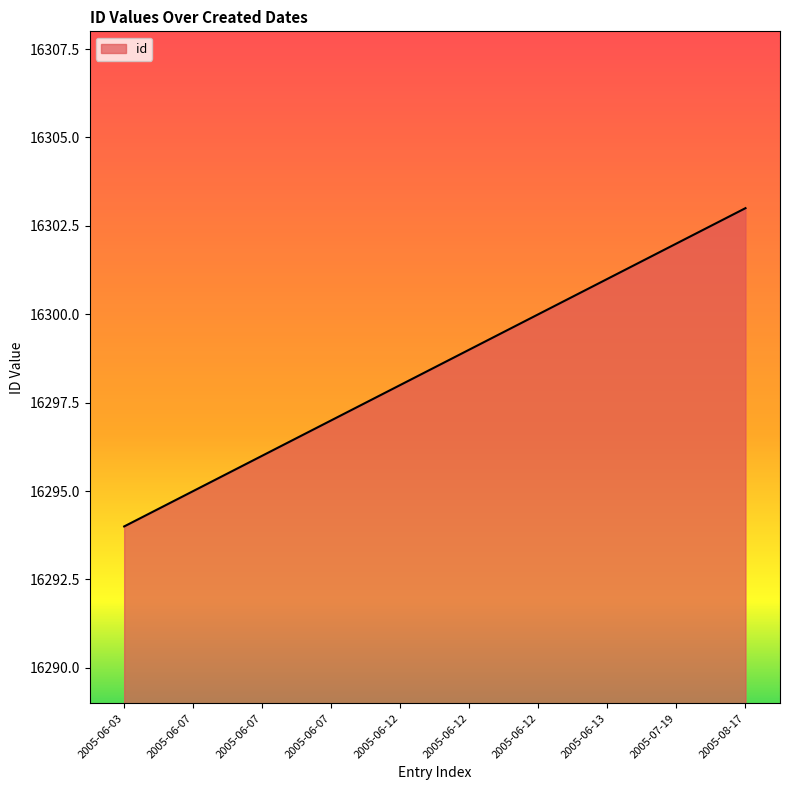

List the labels in order of value, smallest first.

2005-06-03, 2005-06-07, 2005-06-07, 2005-06-07, 2005-06-12, 2005-06-12, 2005-06-12, 2005-06-13, 2005-07-19, 2005-08-17